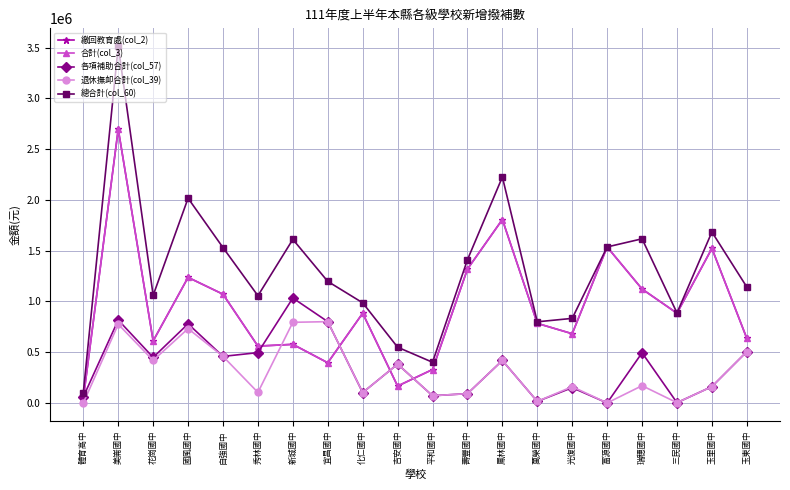

True or false: 合計(col_3) and 繳回教育處(col_2) cross at least once.

False